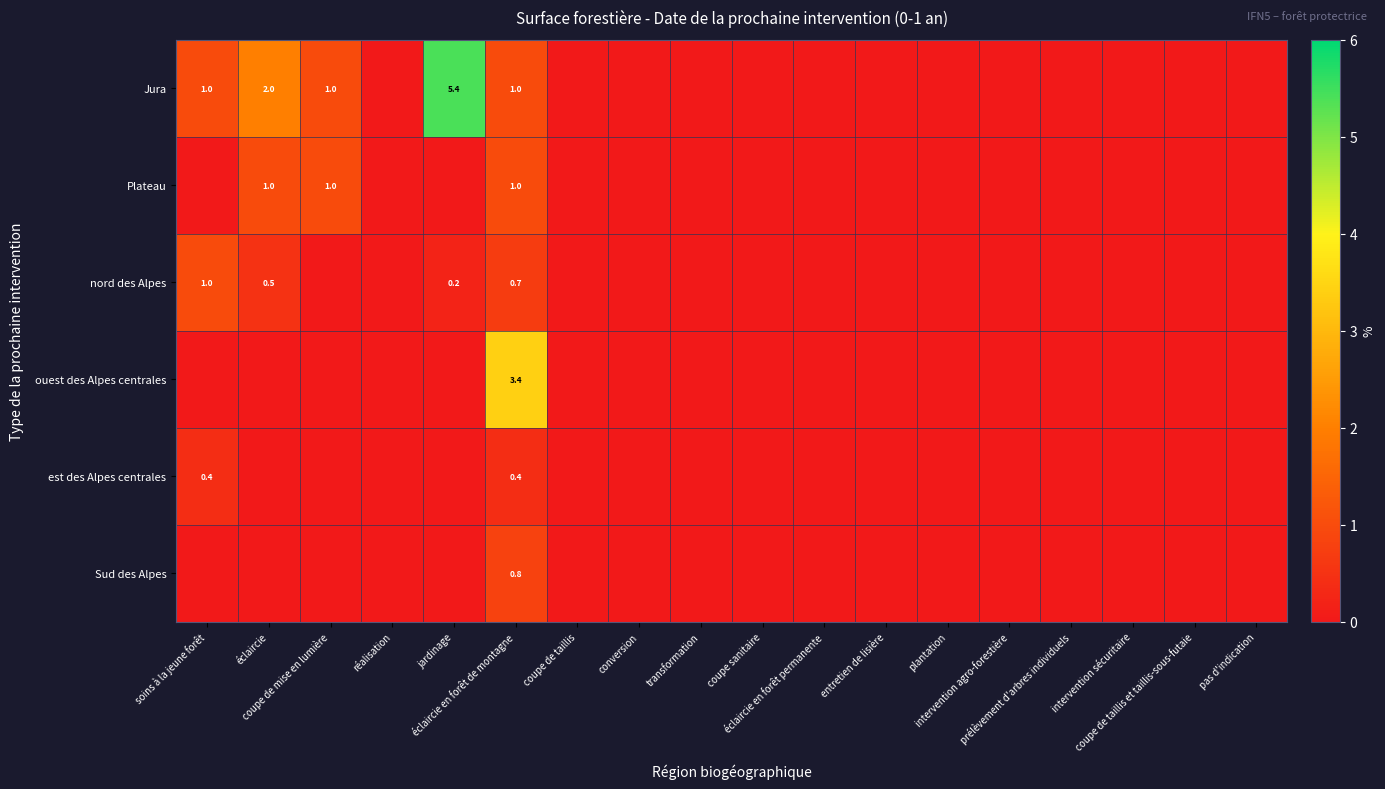

Which label corresponds to the largest value in the chart?

jardinage